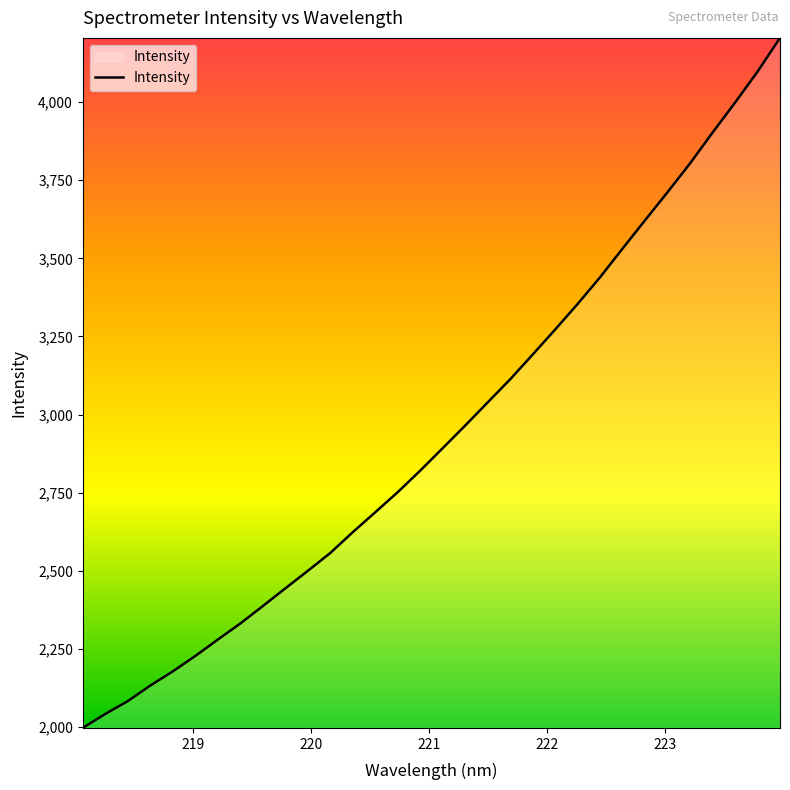

What is the smallest value displayed?

1997.1